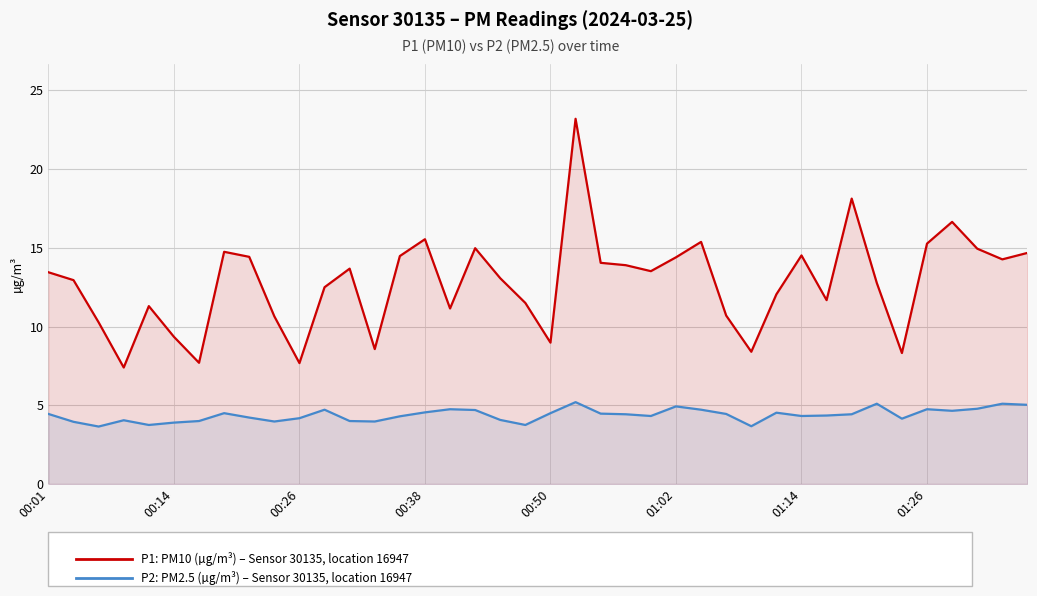

How many interior local valleys does the P1 (PM10, µg/m³) series have?

11